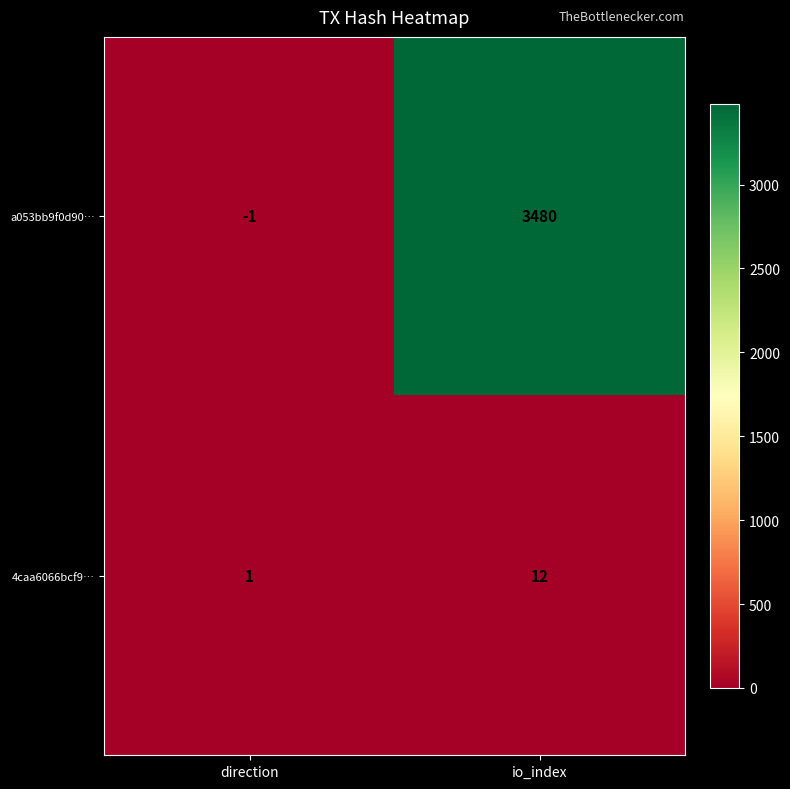

What value does the 4caa6066bcf9… series have at io_index?

12